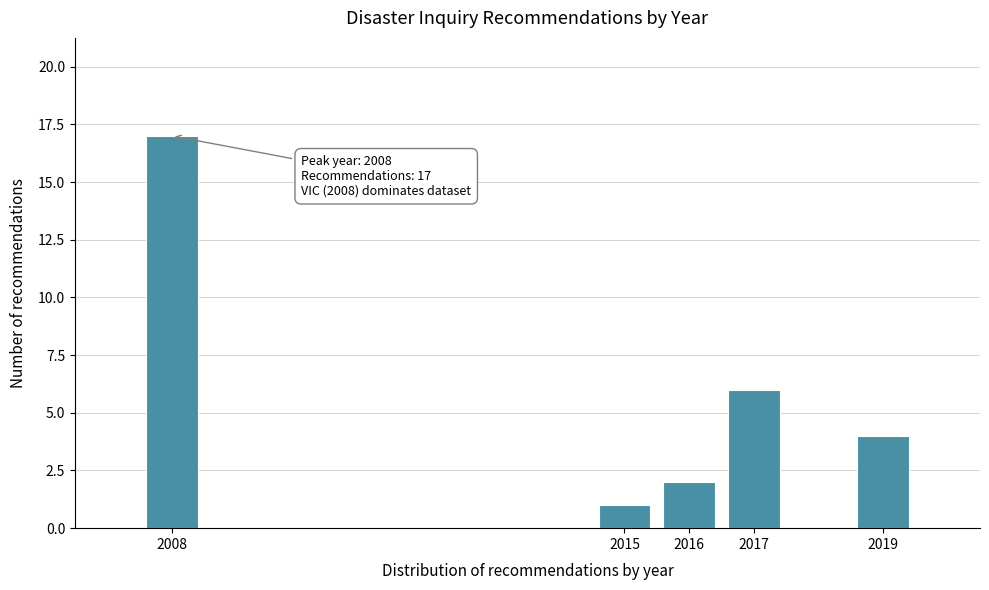

Reading left to right, list all the values displayed in this chart.

17	1	2	6	4